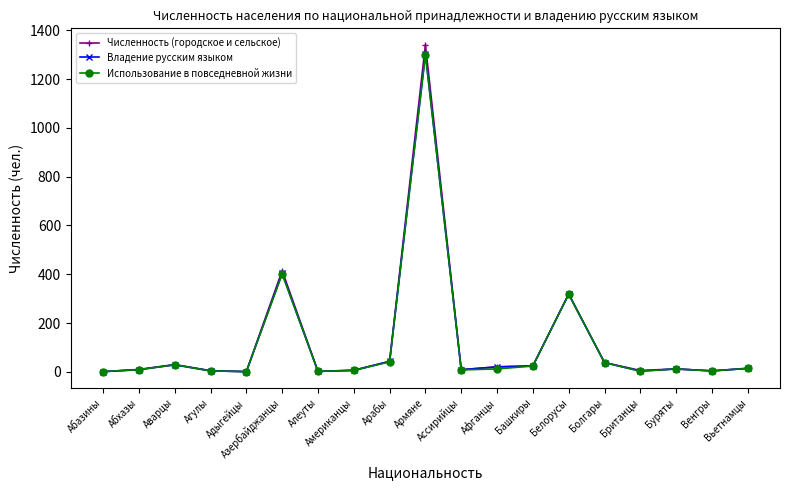

What is the difference between the second highest and second lowest values in the Владение русским языком series?

403